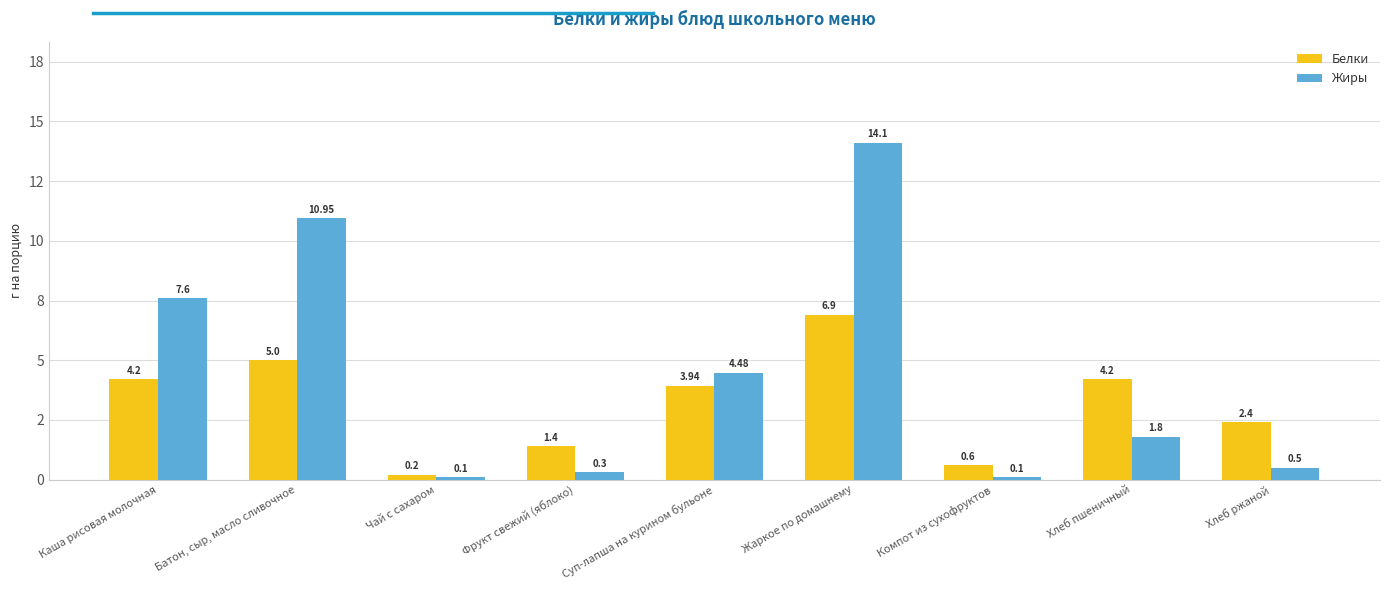

What are all the series names shown in the legend?

Белки, Жиры